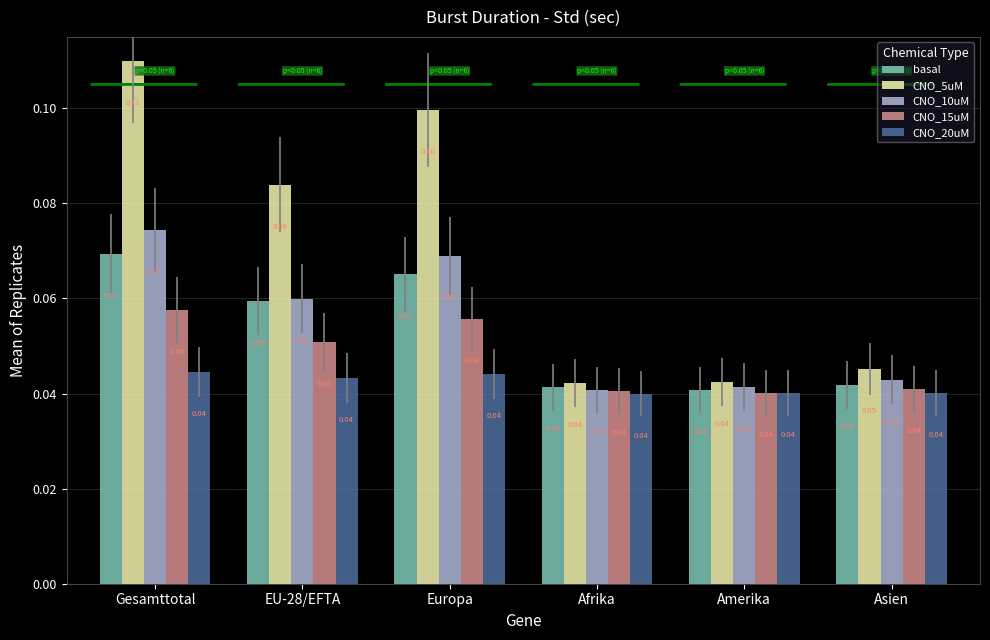

Which series has the largest total across all categories?

CNO_5uM